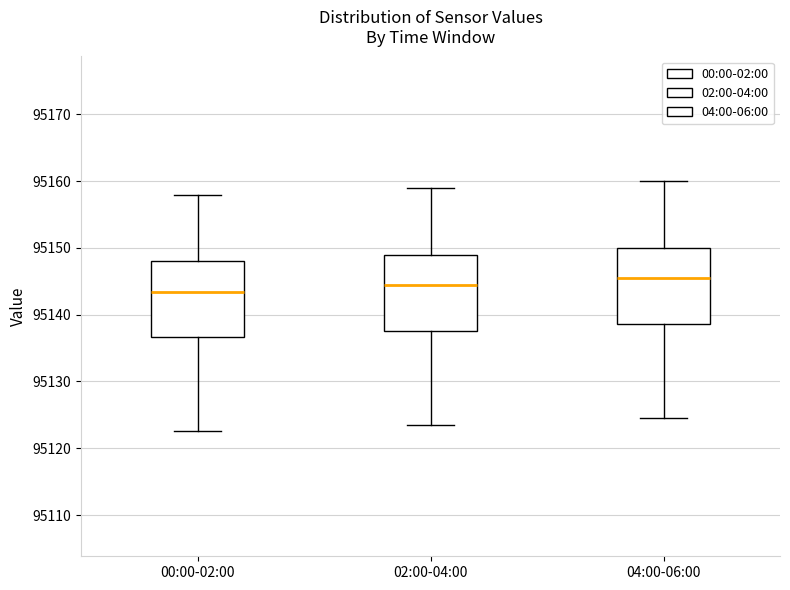

Where is the upper edge of the box for 00:00-02:00 on the y-axis? The values are not printed on the chart, so give them approximately, as read against the axis.

95148